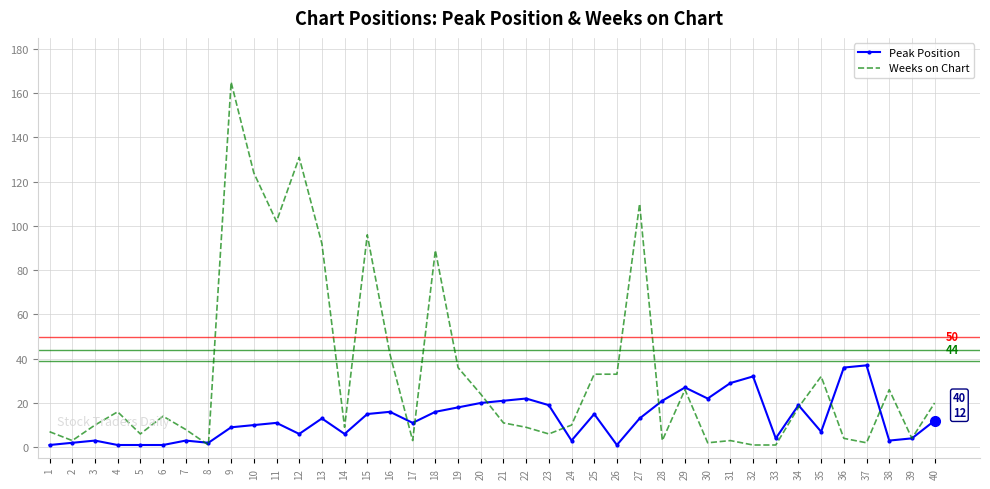

The value of Weeks on Chart at 6 is 22. True or false?

False